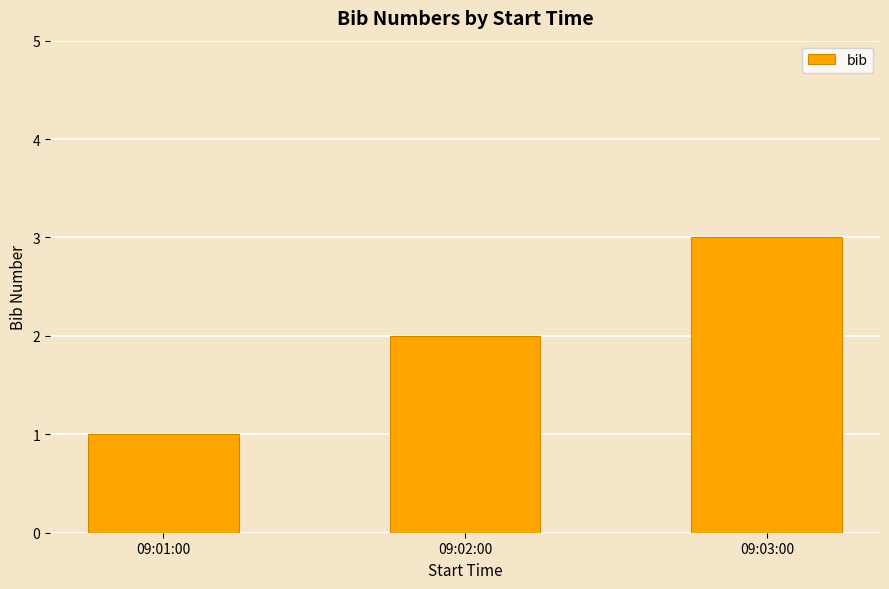

What is the value of the 3rd bar from the left?

3